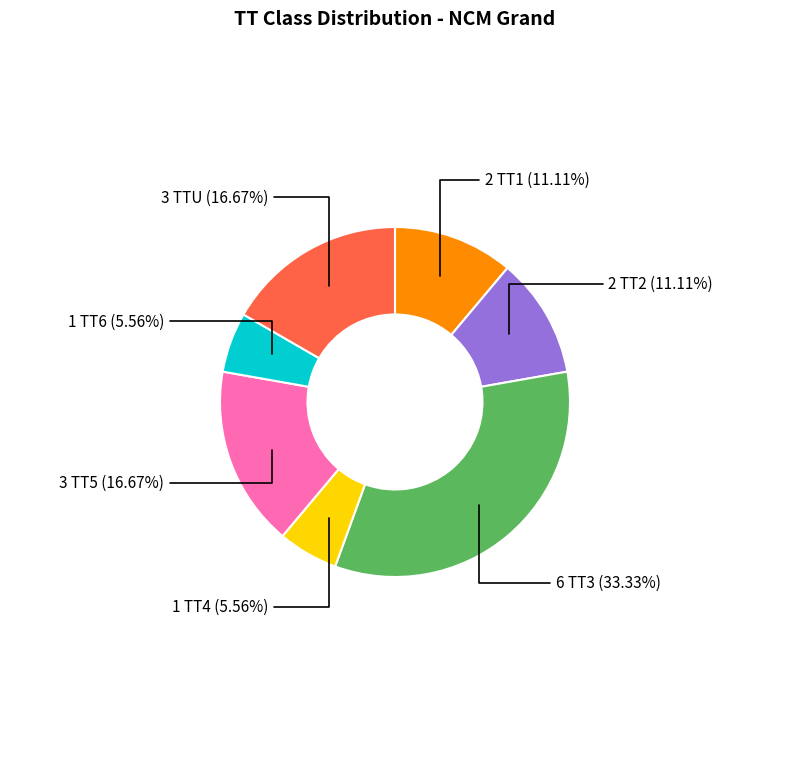

Is there a majority slice in this chart?

No